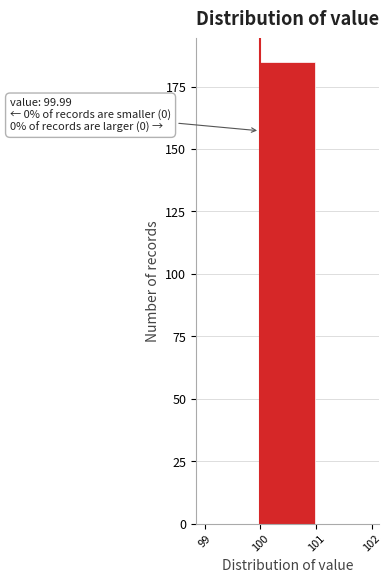

Which range on the x-axis has the tallest bar?

99.99 to 100.99